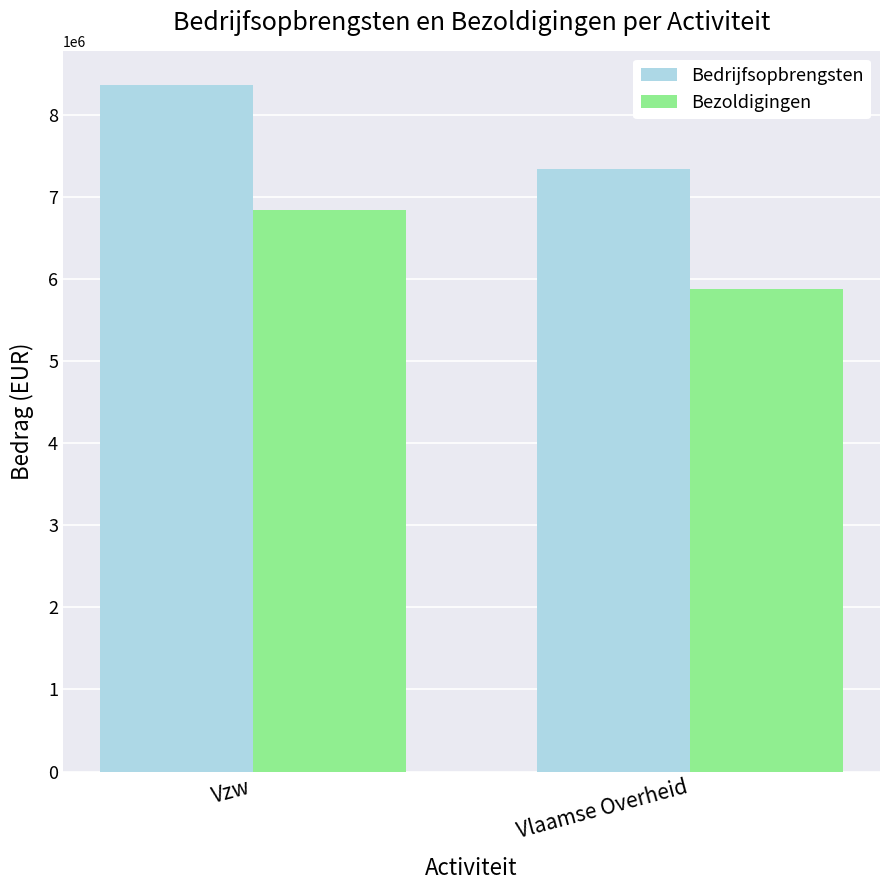

What is the maximum value for Bedrijfsopbrengsten?

8361973.3